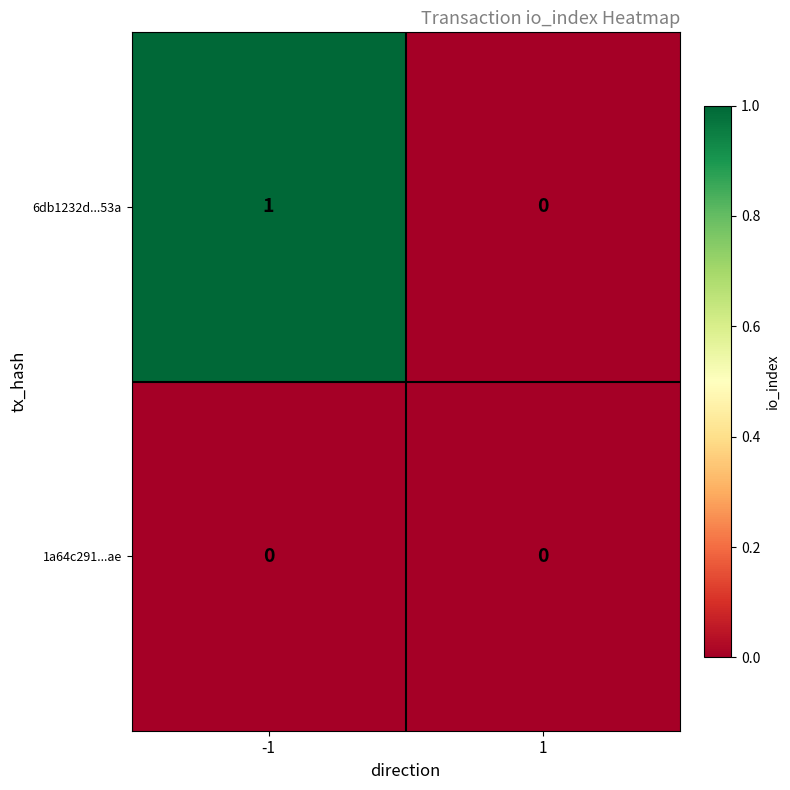

Which series has the widest spread of values?

6db1232d...53a